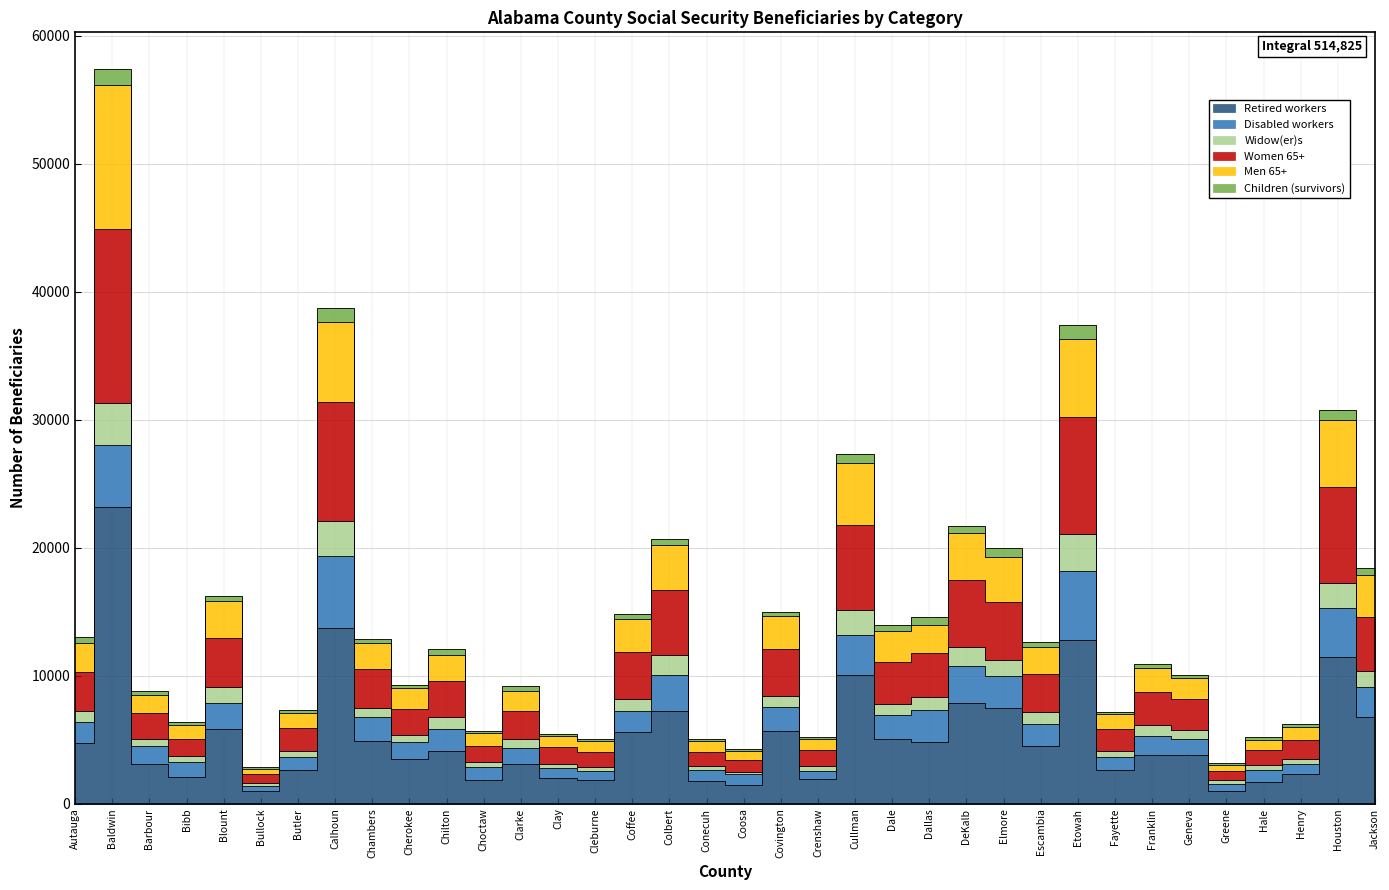

True or false: Men 65+ and Widow(er)s cross at least once.

False